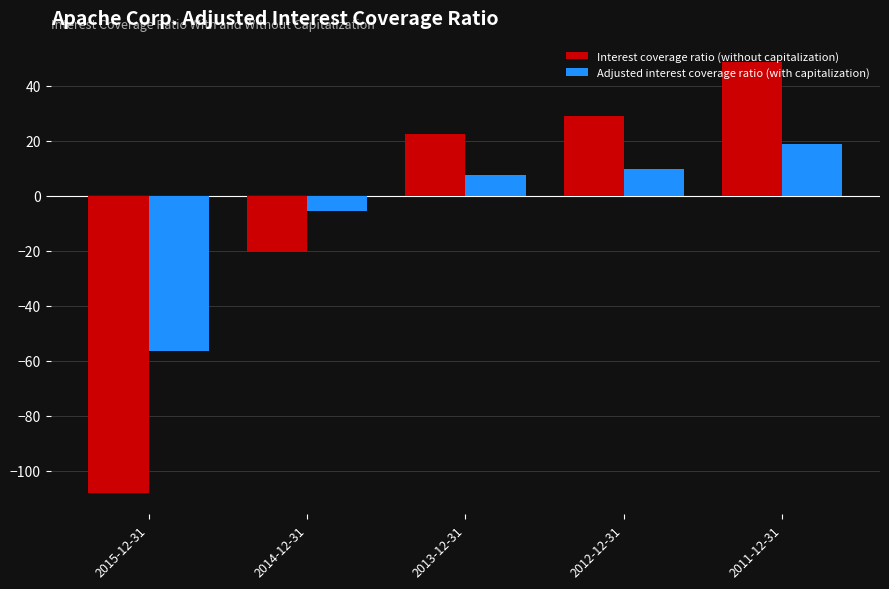

Reading left to right, extract all data points from this chart.

Interest coverage ratio (without capitalization): -108.0	-20.4	22.4	28.9	48.6
Adjusted interest coverage ratio (with capitalization): -56.3	-5.5	7.6	9.8	18.9